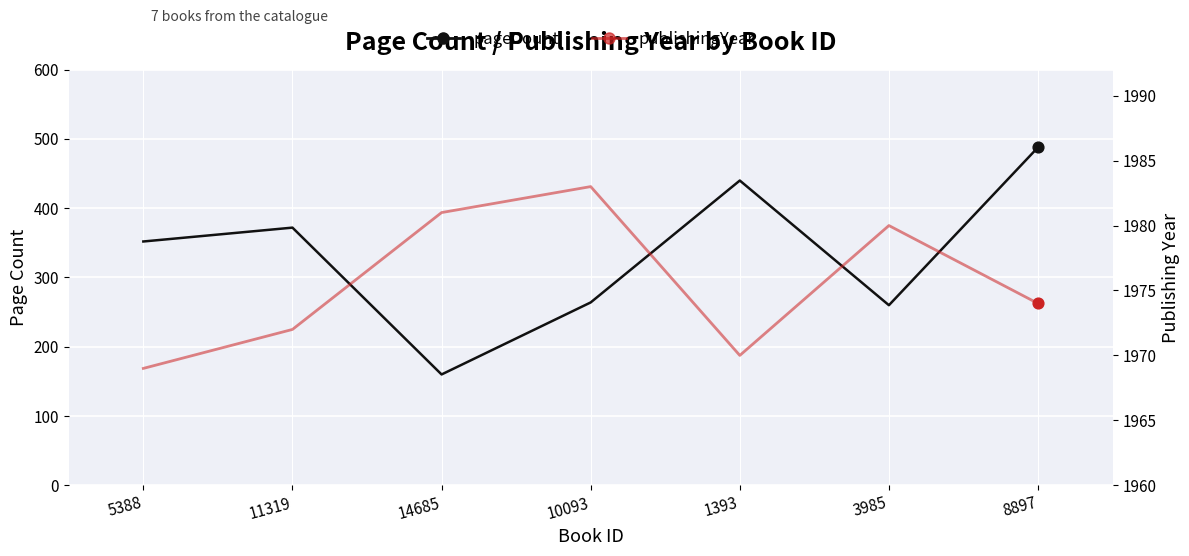

What is the total value across all series at 11319?

2344